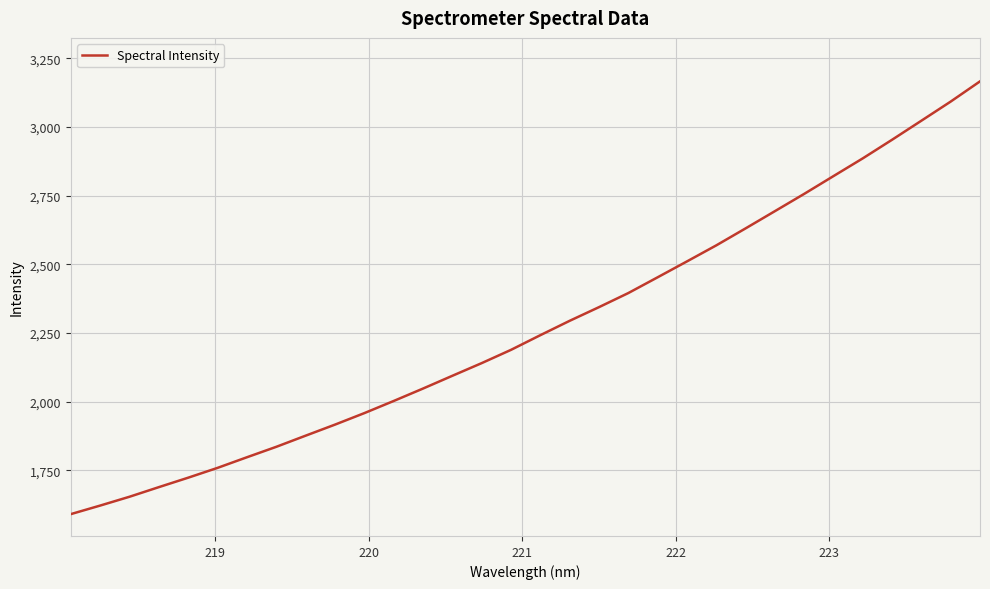

What is the minimum value shown in the chart?

1590.7